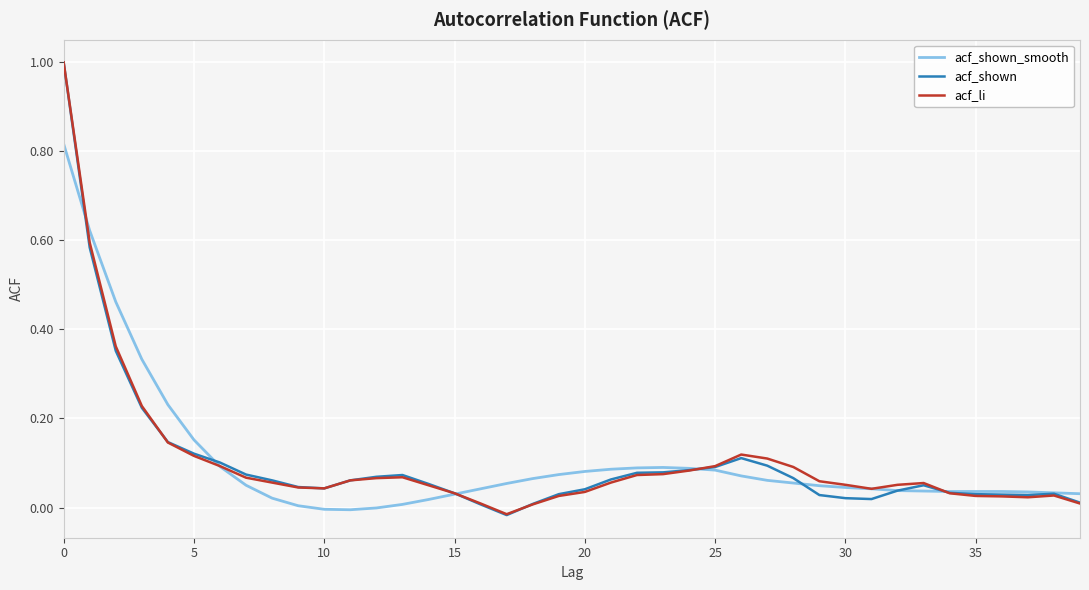

What are all the series names shown in the legend?

acf_shown_smooth, acf_shown, acf_li